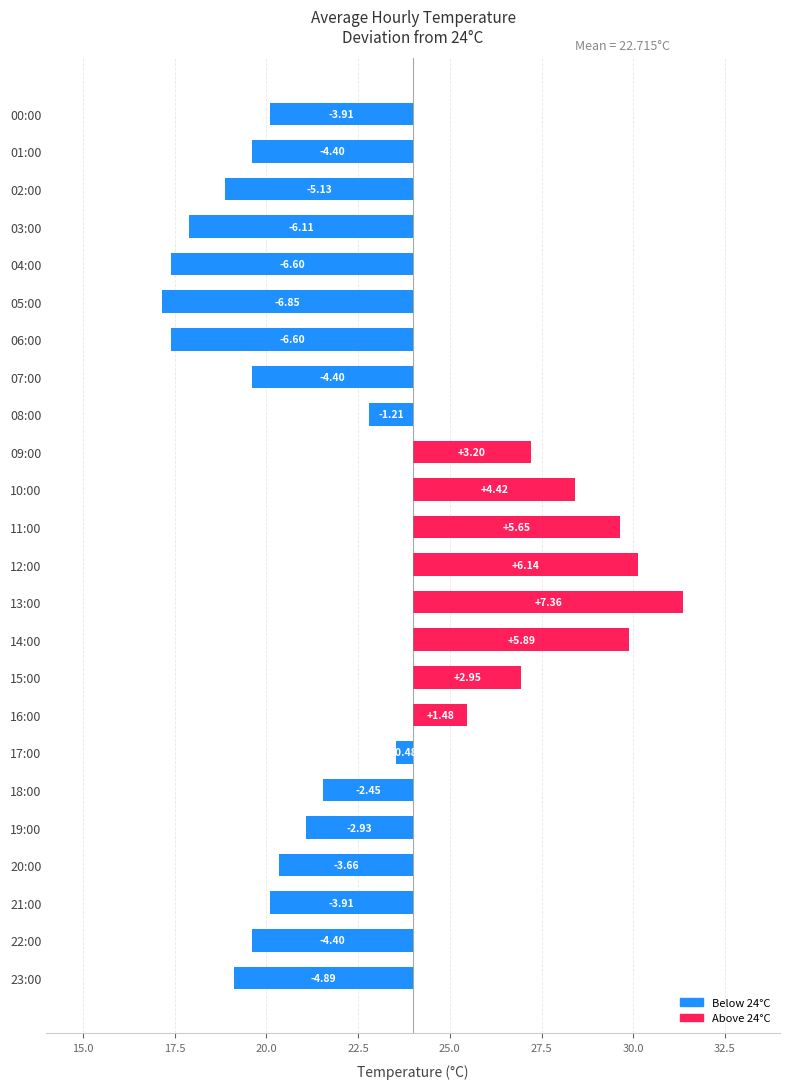

Are the bars grouped side by side (vs. stacked)?

No